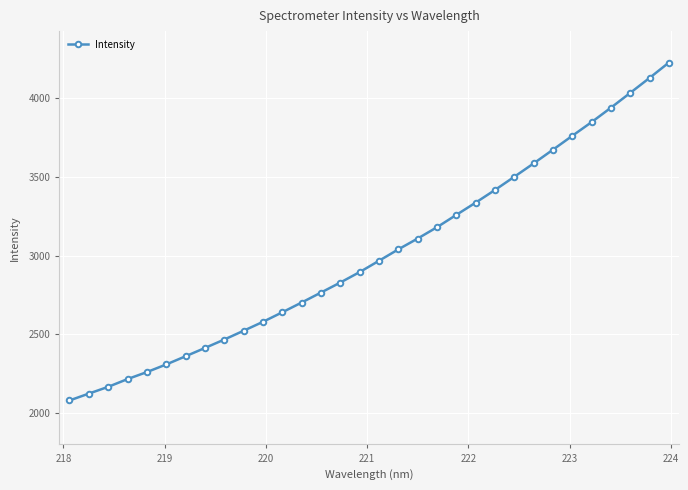

What is the difference between the maximum and minimum values?

2147.0